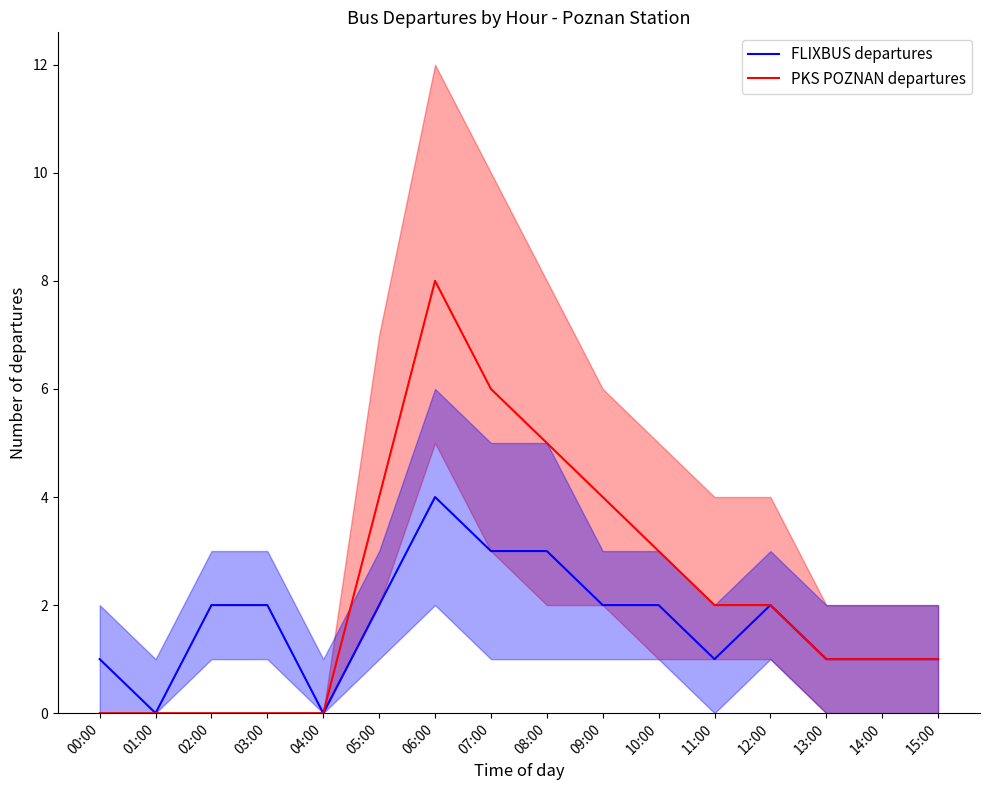

Does the chart display data point markers on the line(s)?

No